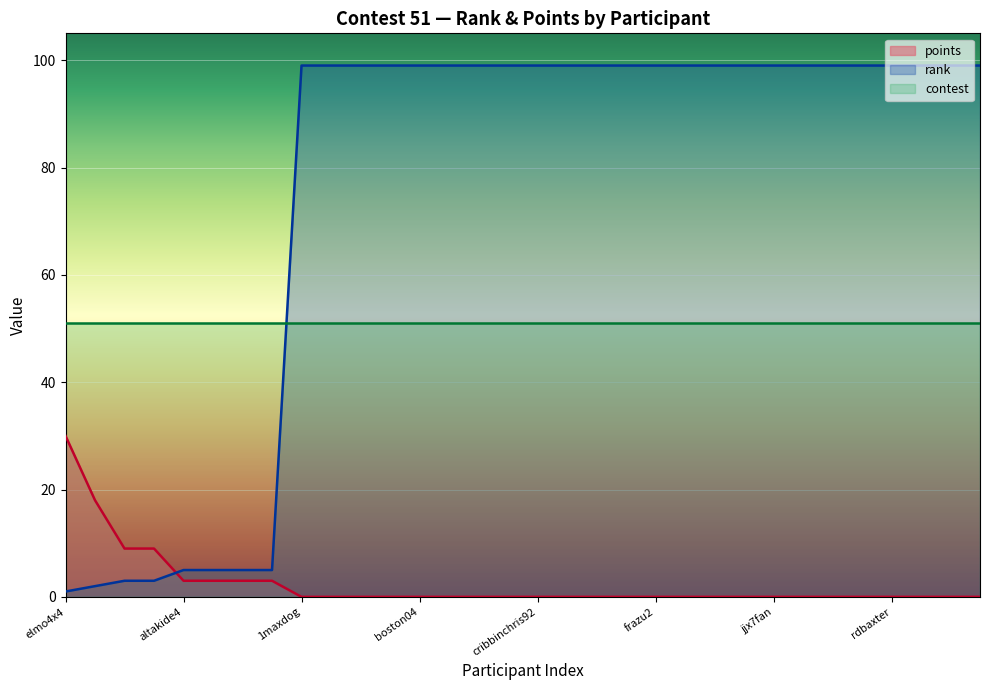

The value of rank at larryo is 28. True or false?

False